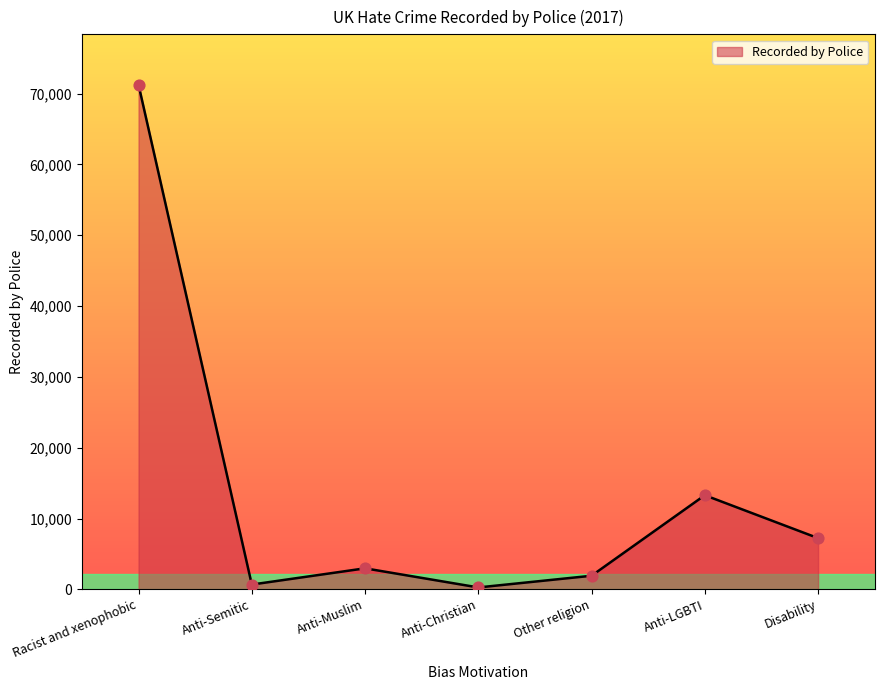

What is the change in value from Racist and xenophobic to Disability?

-64025